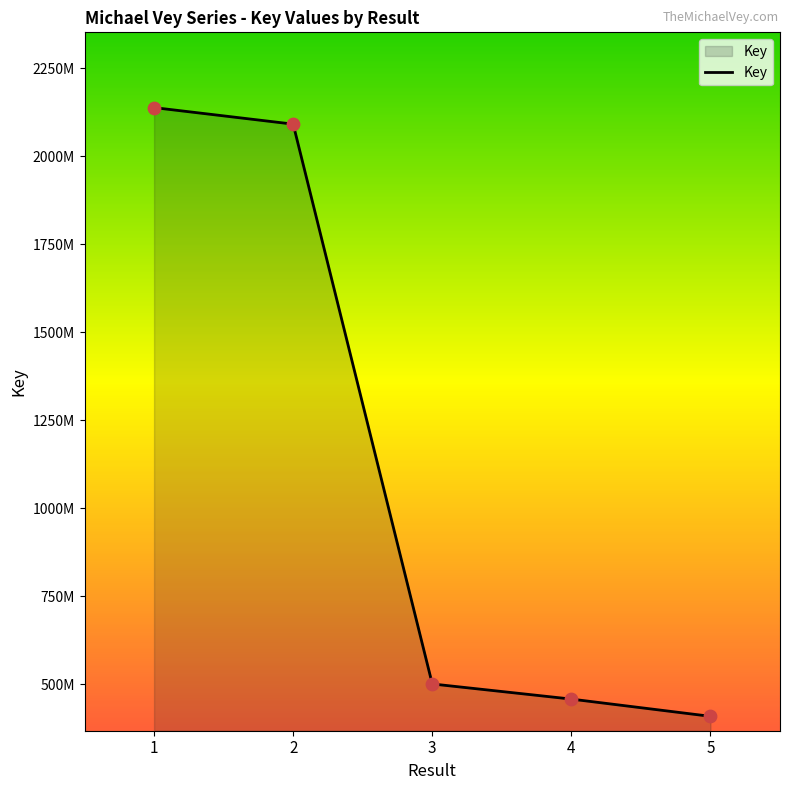

Approximately how many times larger is the value at 5 compared to 4?

0.9